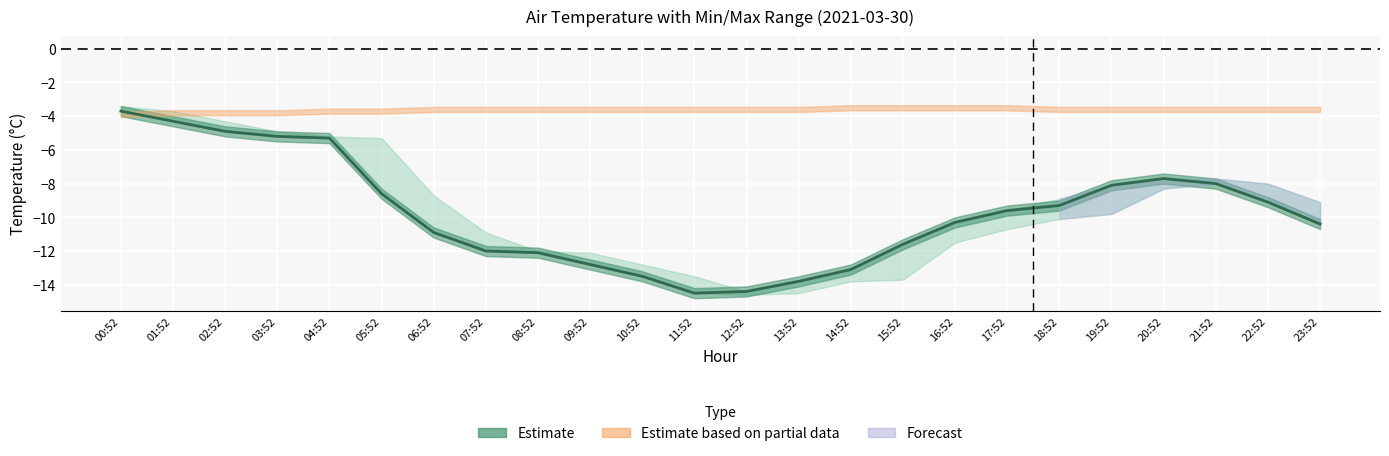

How many points are higher than both their immediate neighbors (excluding endpoints)?

1